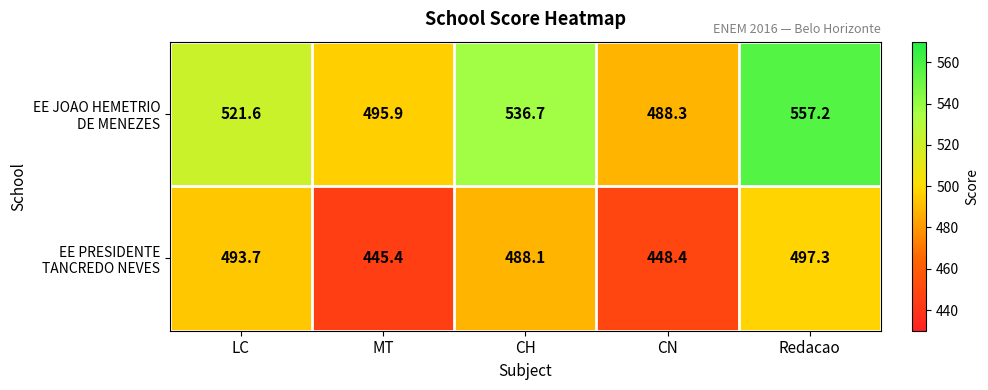

At which category is the sum across all series the highest?

Redacao